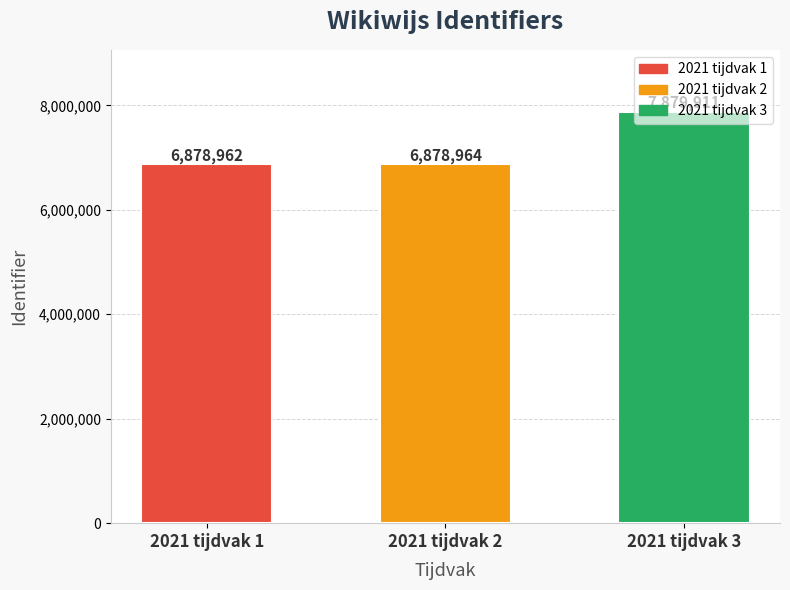

Reading left to right, list all the values displayed in this chart.

2021 tijdvak 1=6878962	2021 tijdvak 2=6878964	2021 tijdvak 3=7879911